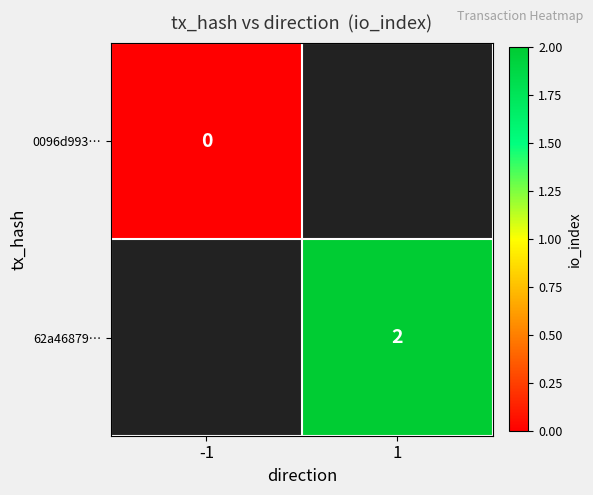

True or false: 62a46879… has a value of 3 at 1.

False